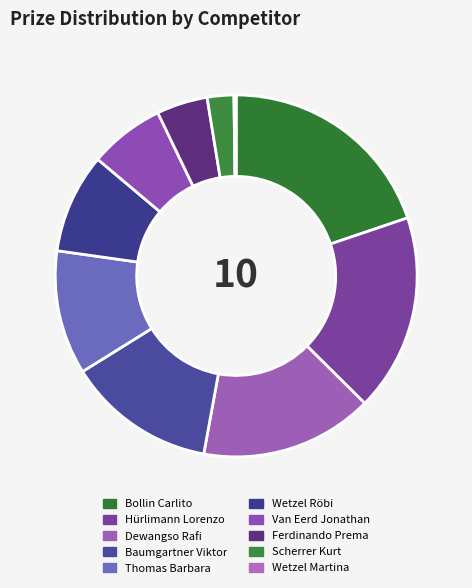

Approximately how many times larger is the value at Van Eerd Jonathan compared to Thomas Barbara?

0.6